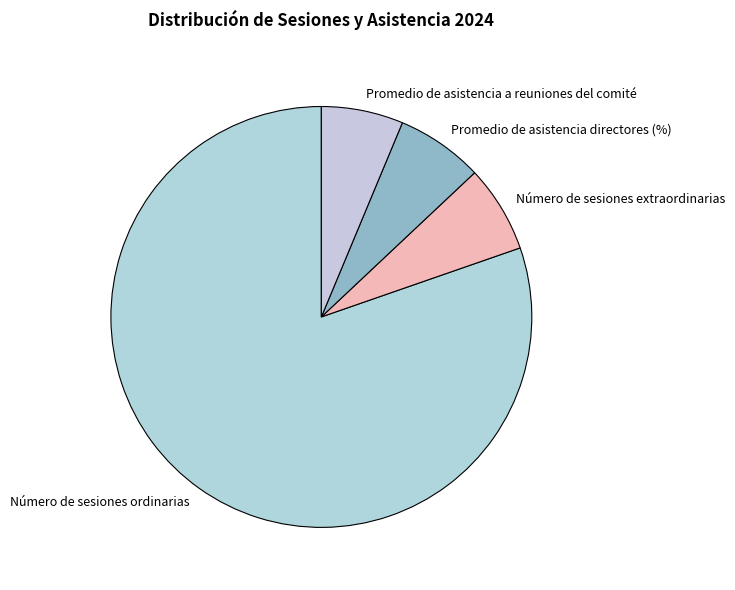

Is it true that Promedio de asistencia directores (%) is 7% of the pie?

True